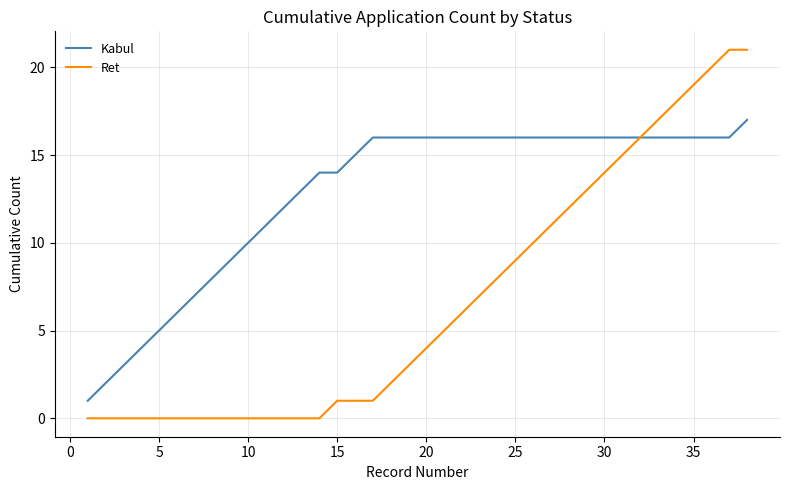

Which series has the largest range (max minus min)?

Ret